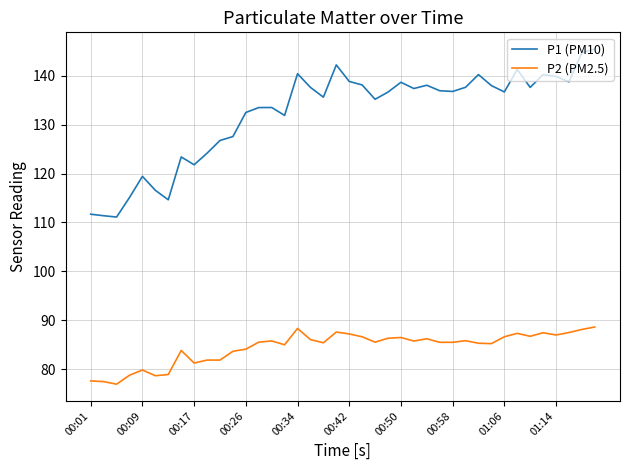

True or false: P2 (PM2.5) and P1 (PM10) intersect in this chart.

False